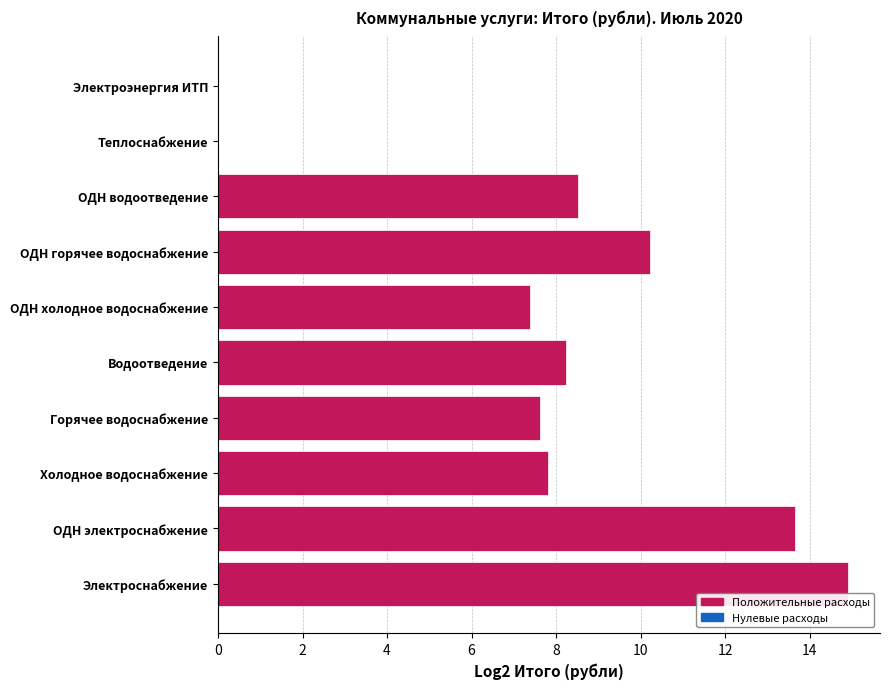

The value at ОДН холодное водоснабжение is 11.9. True or false?

False